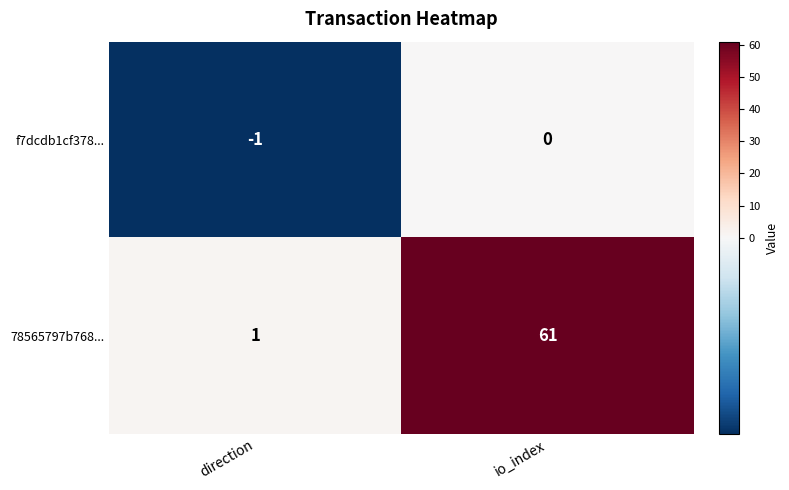

Which label corresponds to the smallest value in the chart?

direction